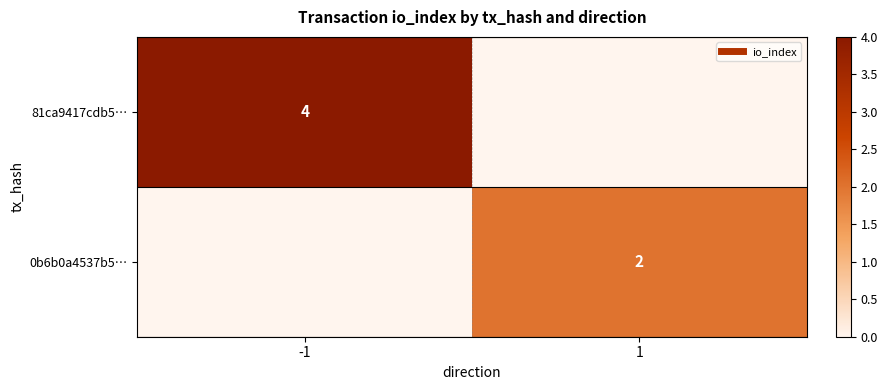

At how many categories does at least one series exceed 0?

2